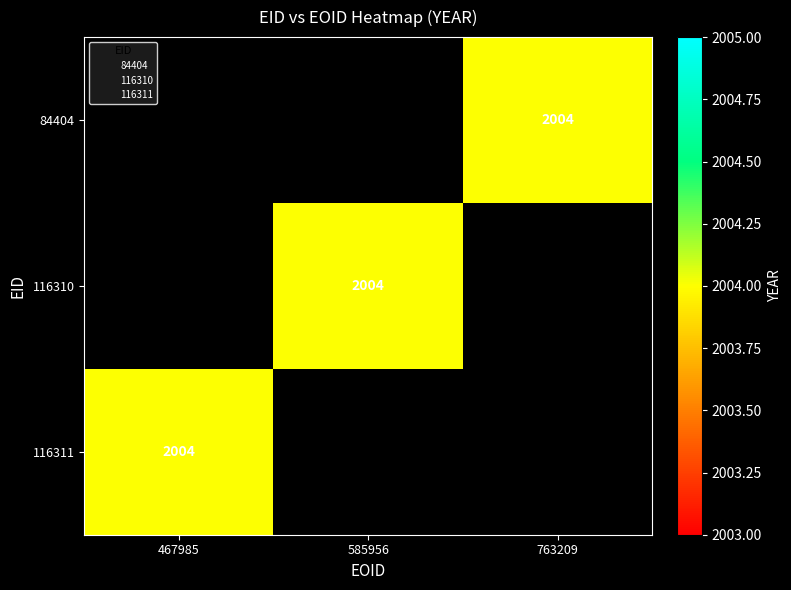

List the series in order of their overall mean, lowest first.

84404, 116310, 116311